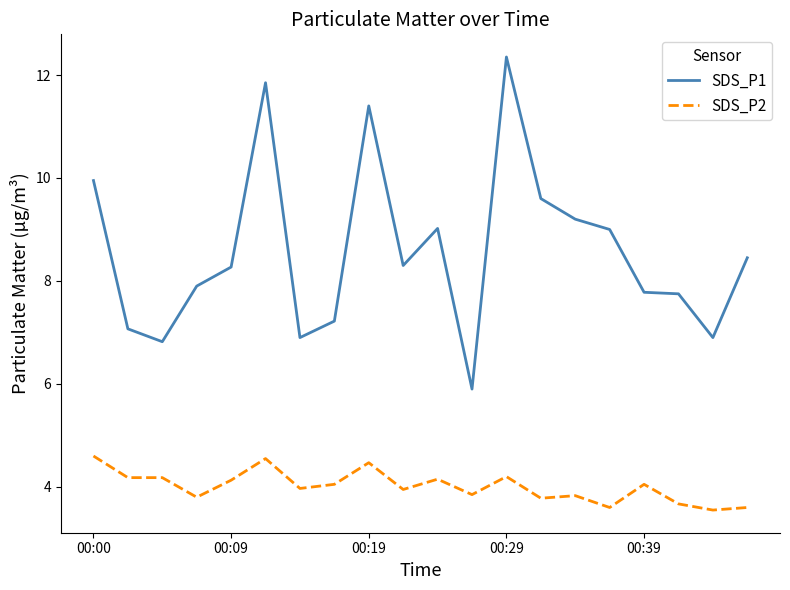

Which series has the largest range (max minus min)?

SDS_P1